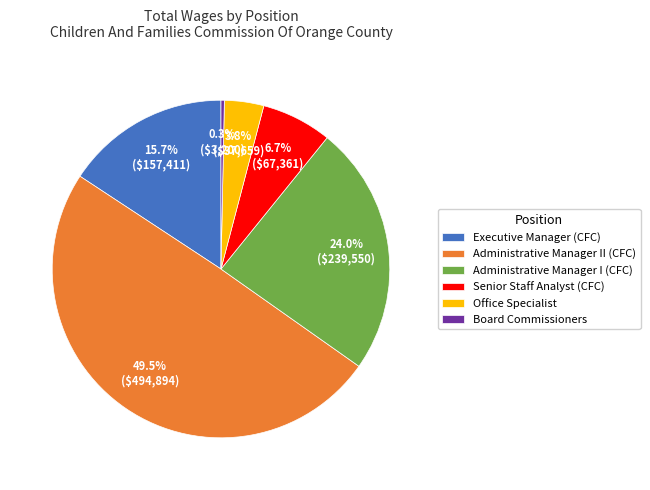

To the nearest percent, what percentage of the pie is Senior Staff Analyst (CFC)?

7%